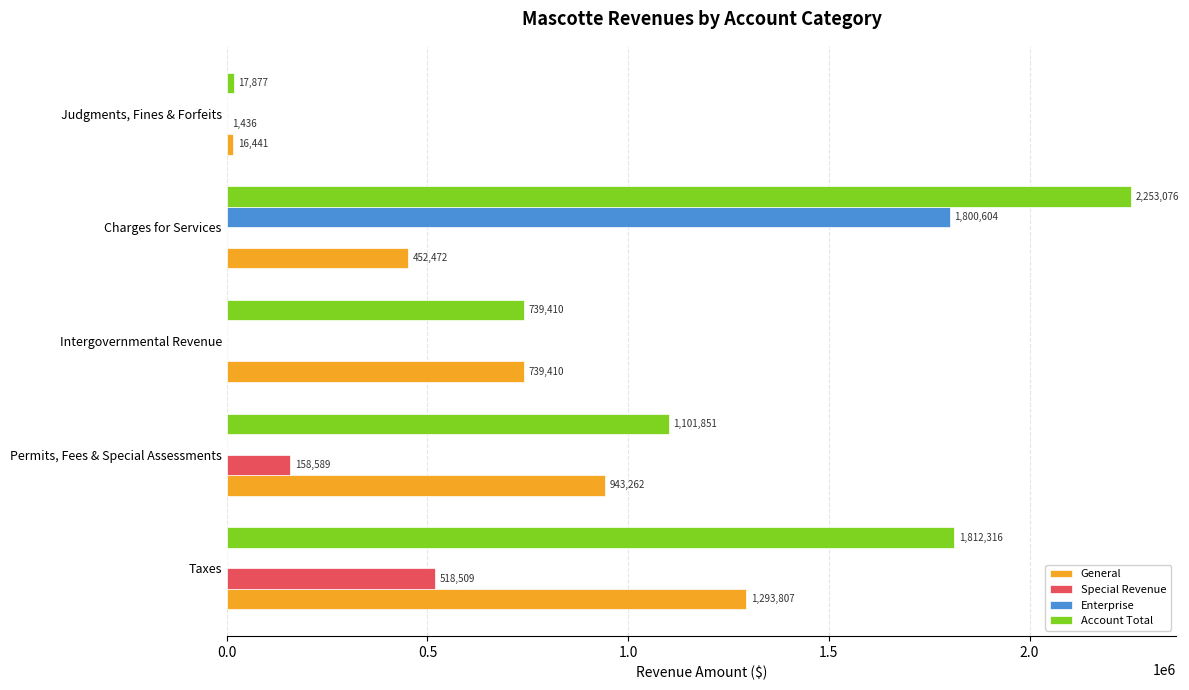

Is it true that Enterprise equals 1017110 at Intergovernmental Revenue?

False